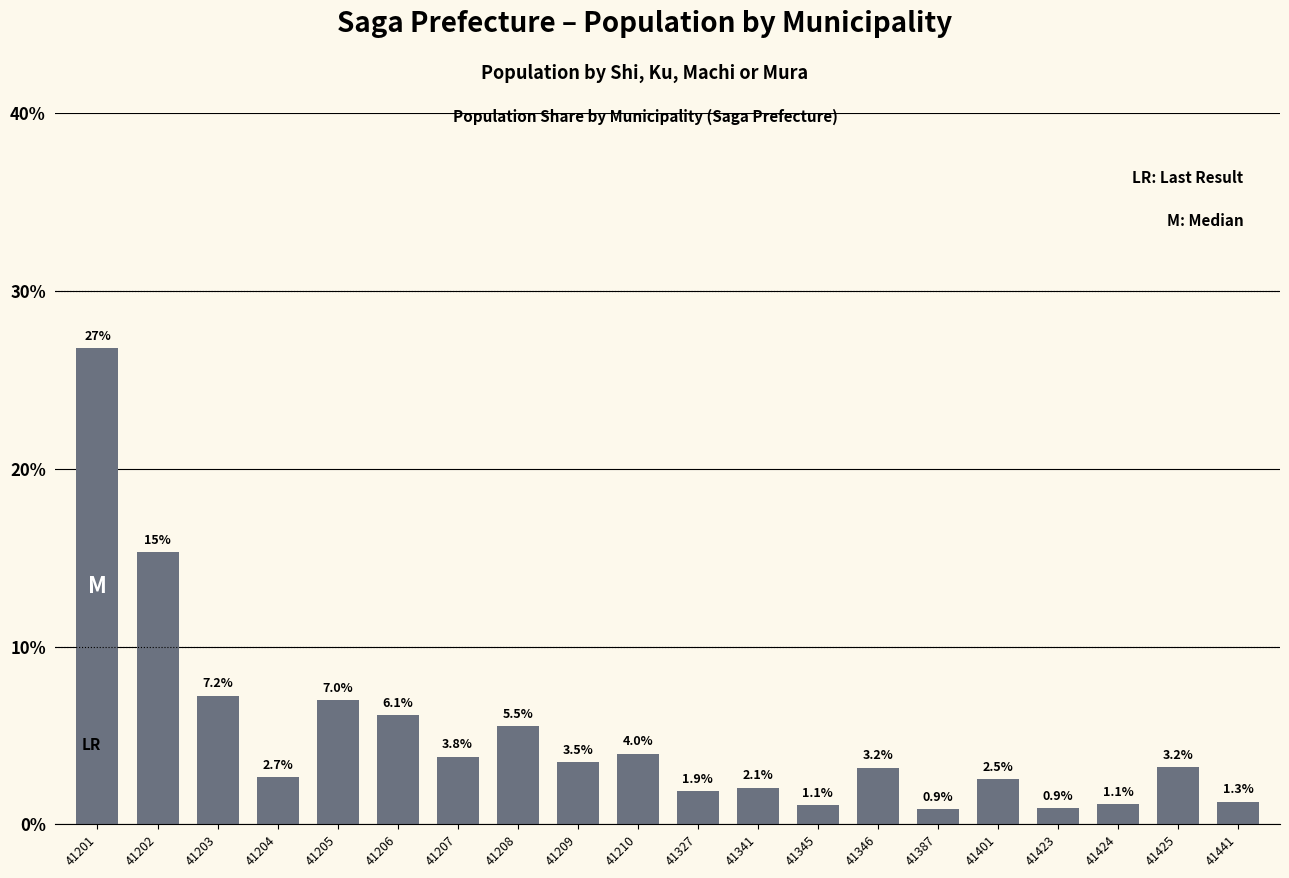

What is the ratio of the value at 41202 to the value at 41210?

3.9